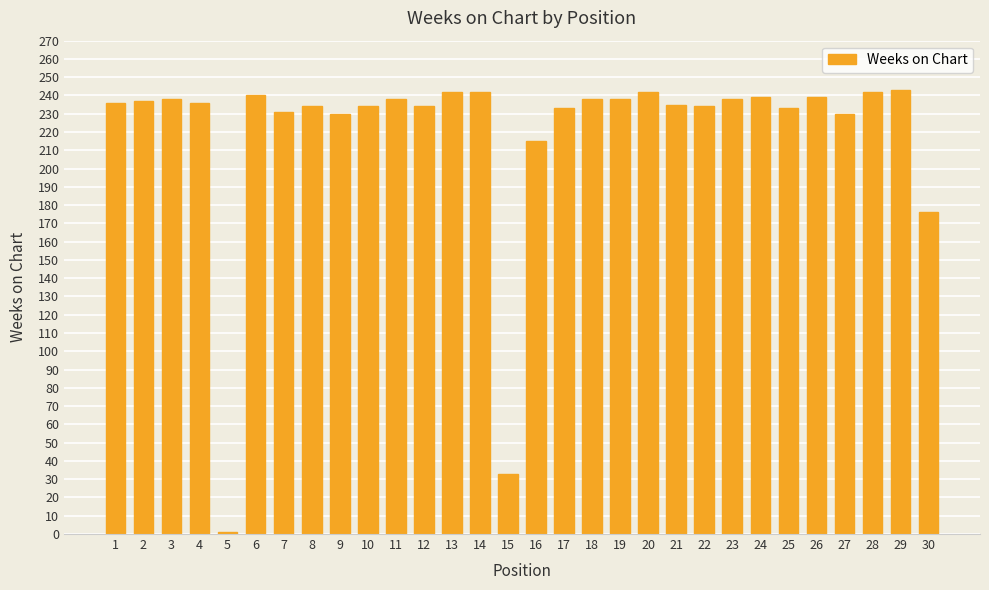

How many bars are there in total?

30